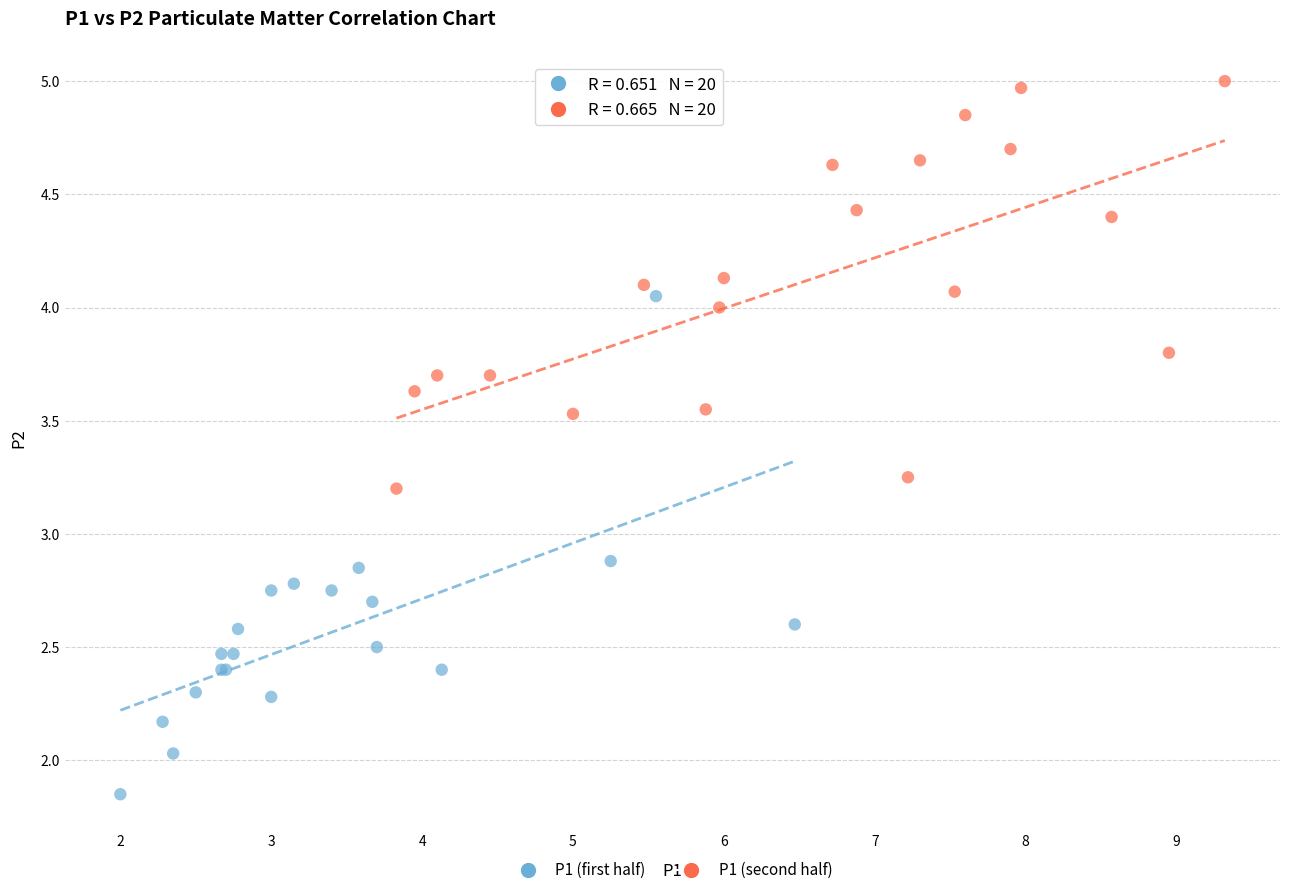

Which series contains the lowest Y value?

P1 (first half)